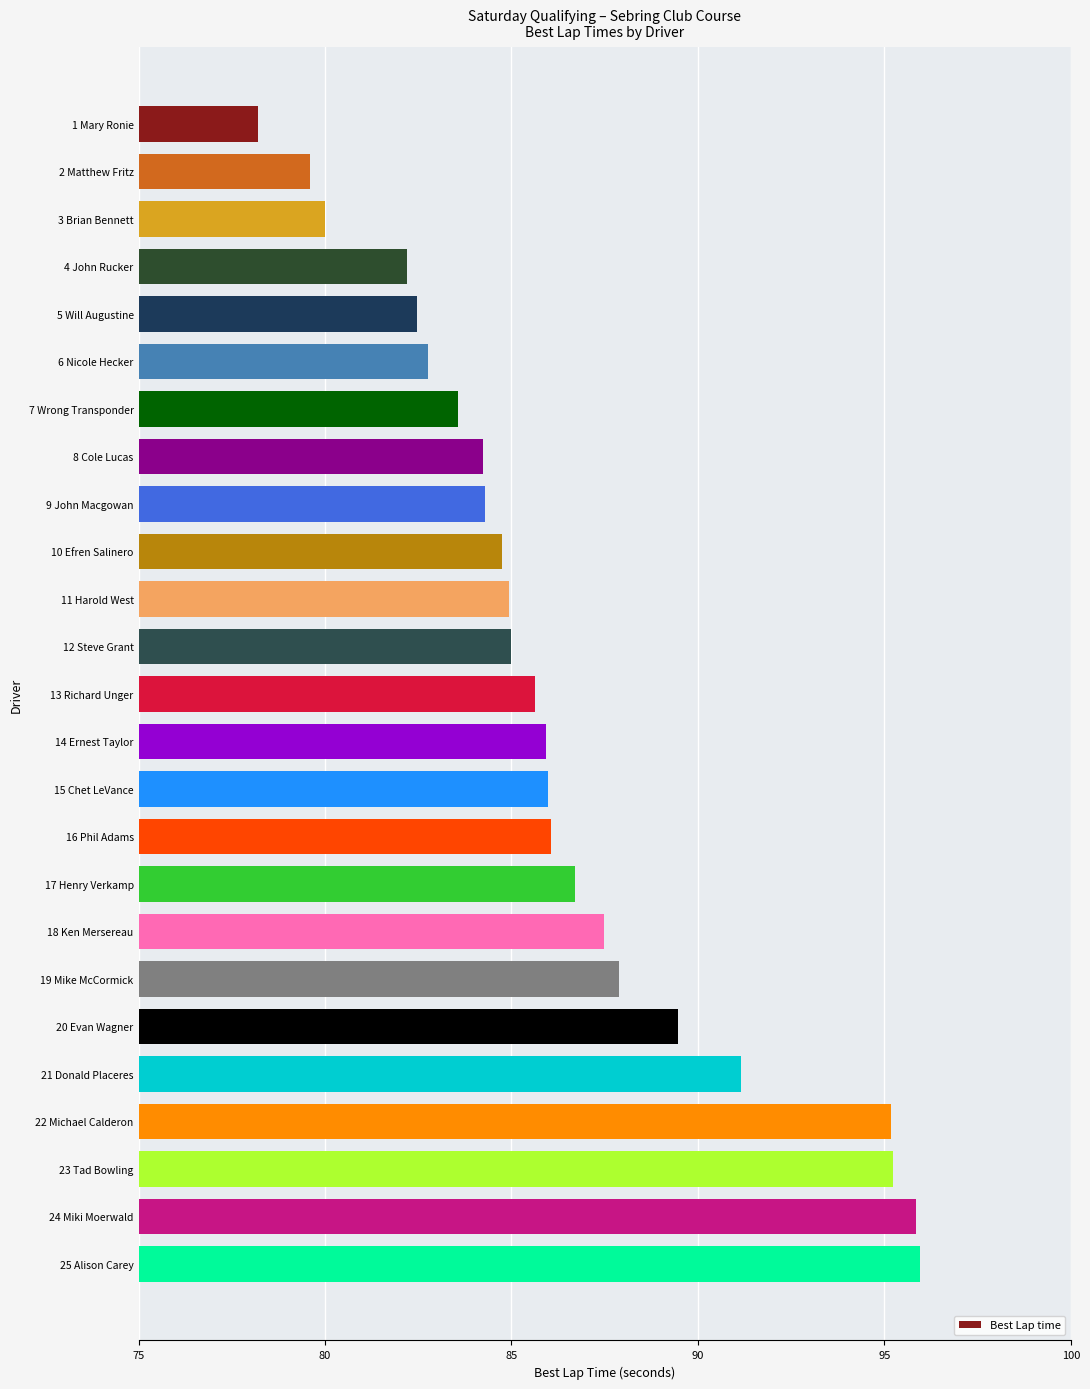

What is the greatest value displayed?

96.0